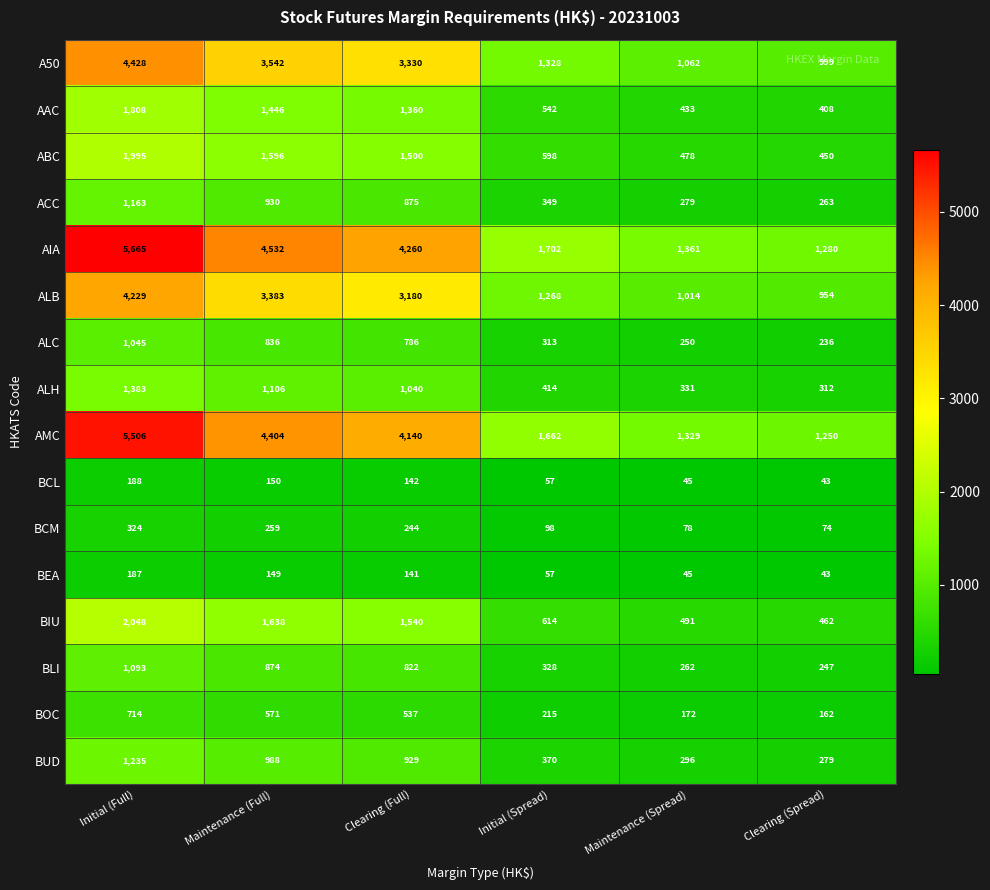

Is it true that BUD equals 556 at Maintenance (Full)?

False